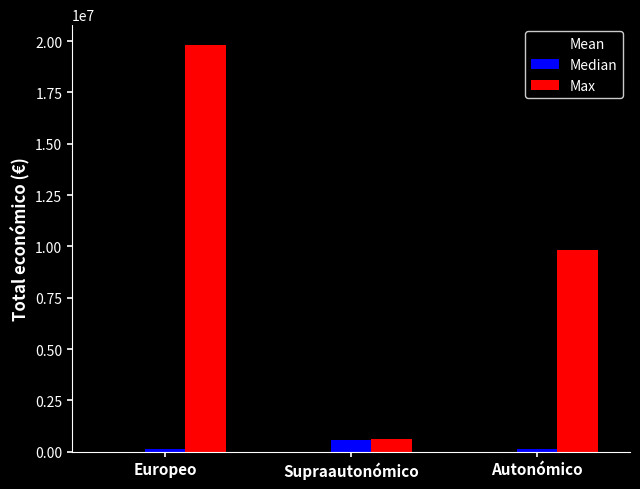

Which series has the largest total across all categories?

Max